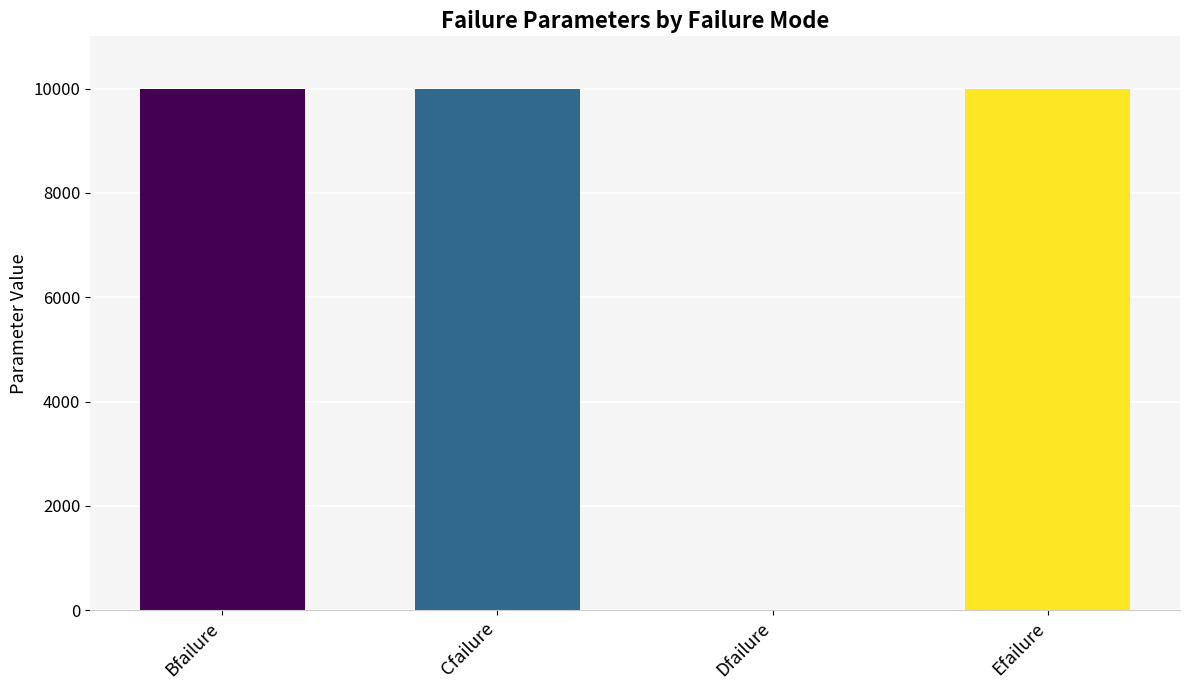

Between Cfailure and Dfailure, which is larger?

Cfailure